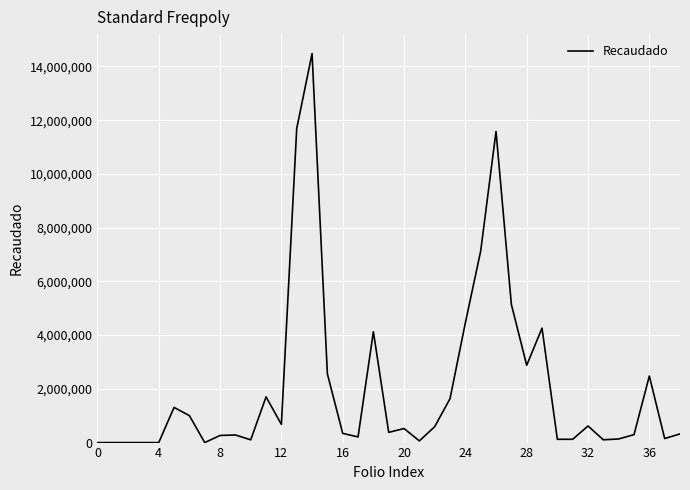

How many interior local valleys (lower than both neighbors) does the data have?

9